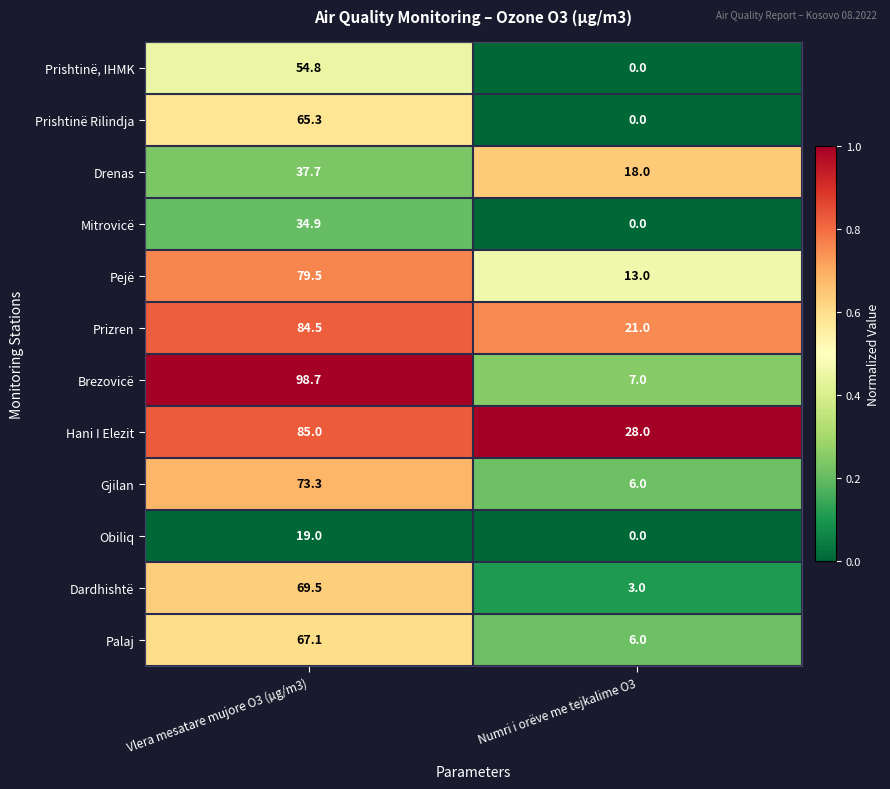

At which label is Mitrovicë closest to 17?

Numri i orëve me tejkalime O3